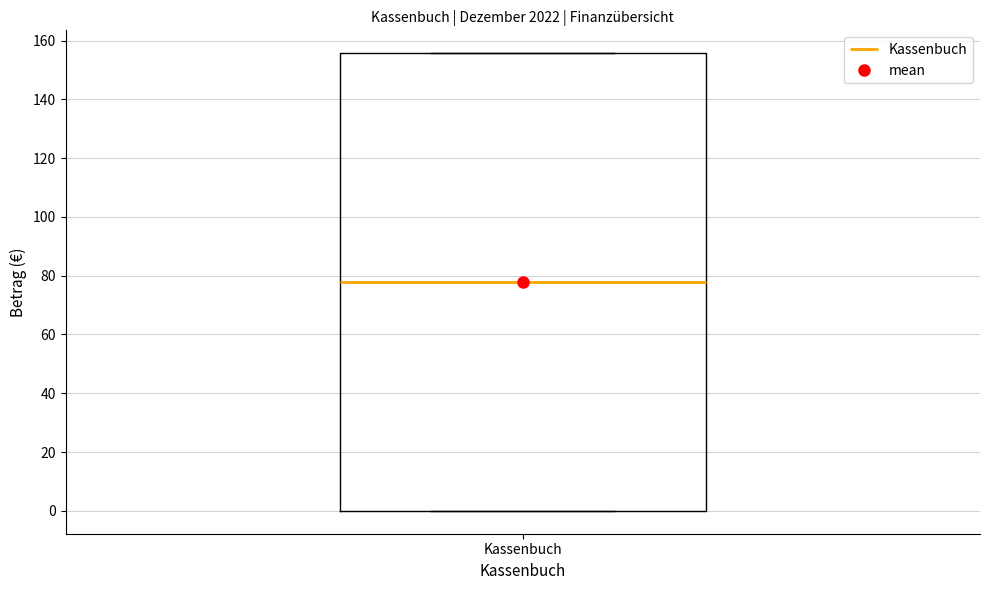

Where does the median line of the box for Kassenbuch sit on the y-axis? The values are not printed on the chart, so give them approximately, as read against the axis.

78